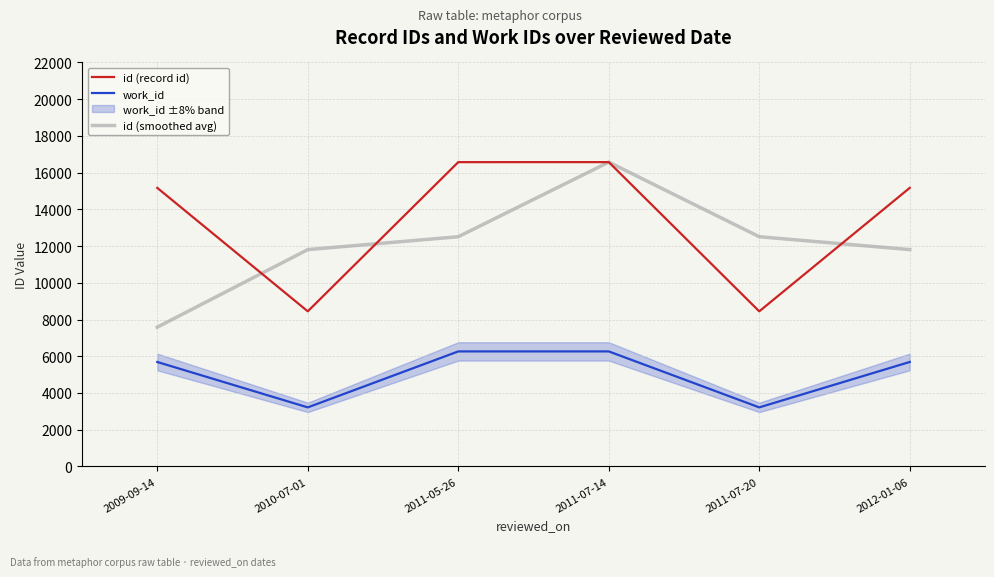

How many series are shown in this chart?

3